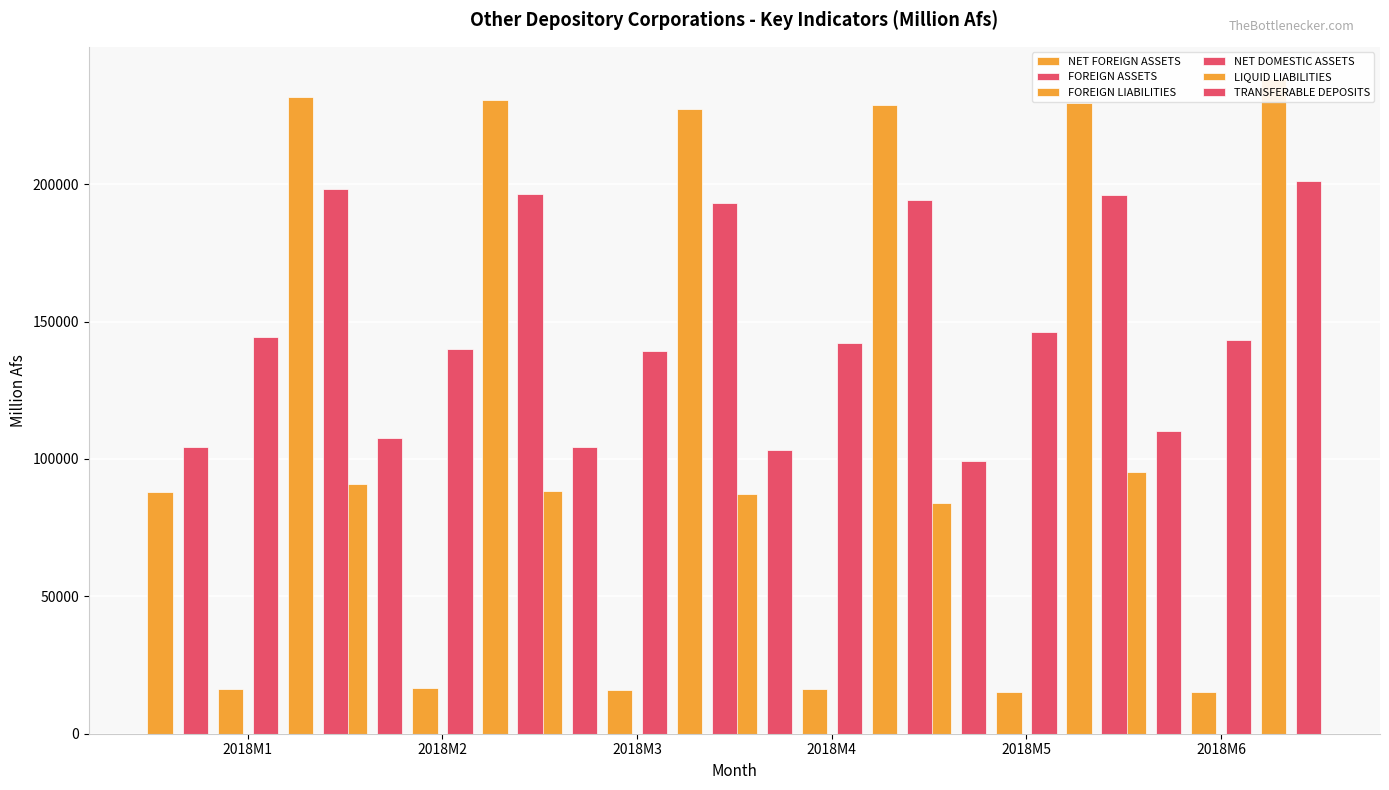

Is the value of FOREIGN ASSETS at 2018M5 greater than the value of NET FOREIGN ASSETS at 2018M4?

Yes